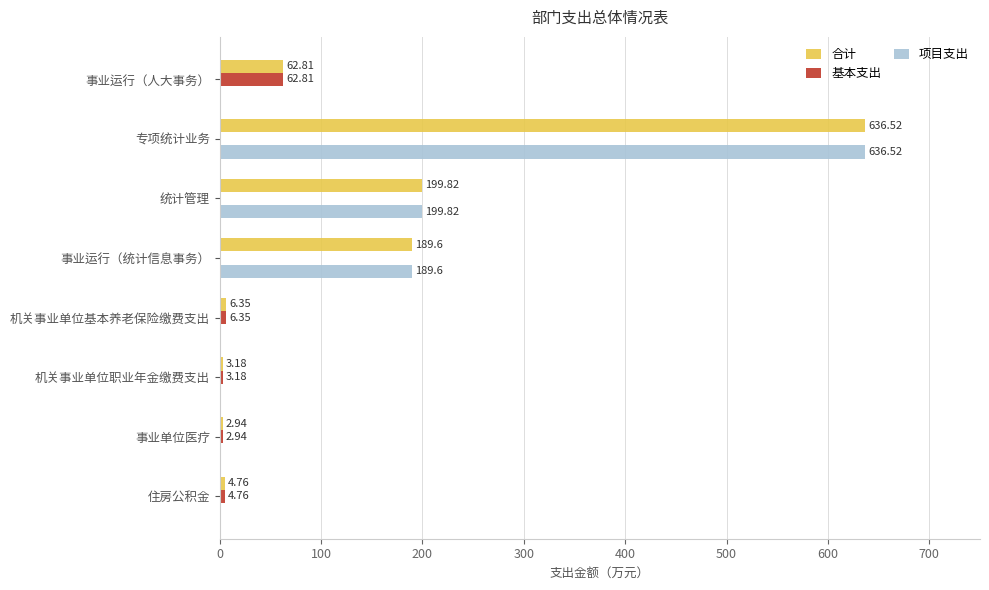

Which category has the highest value across all series?

专项统计业务